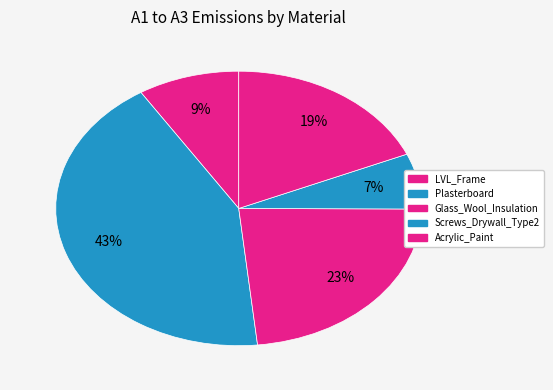

Does LVL_Frame account for over 50% of the chart?

No